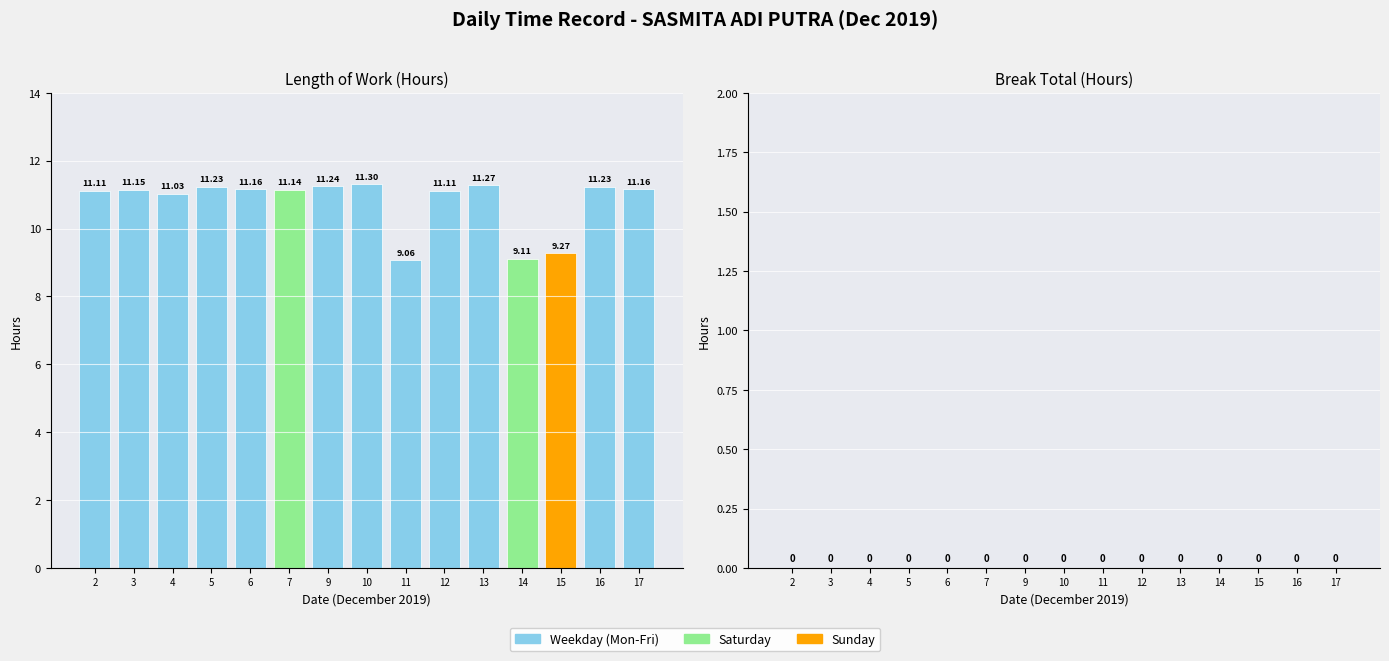

What is the ratio of the value at 16 to the value at 5?

1.0